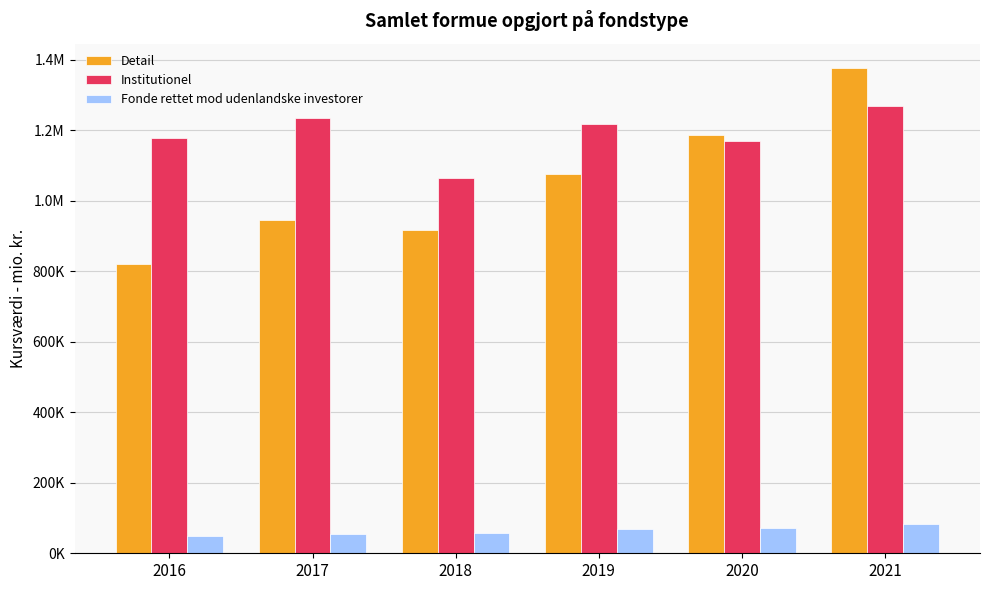

What are all the series names shown in the legend?

Detail, Institutionel, Fonde rettet mod udenlandske investorer